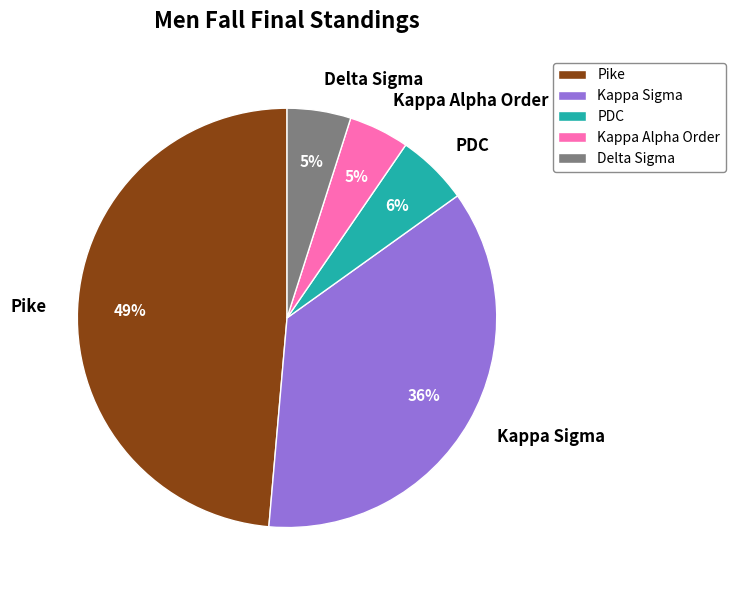

Is it true that Kappa Alpha Order is 5% of the pie?

True